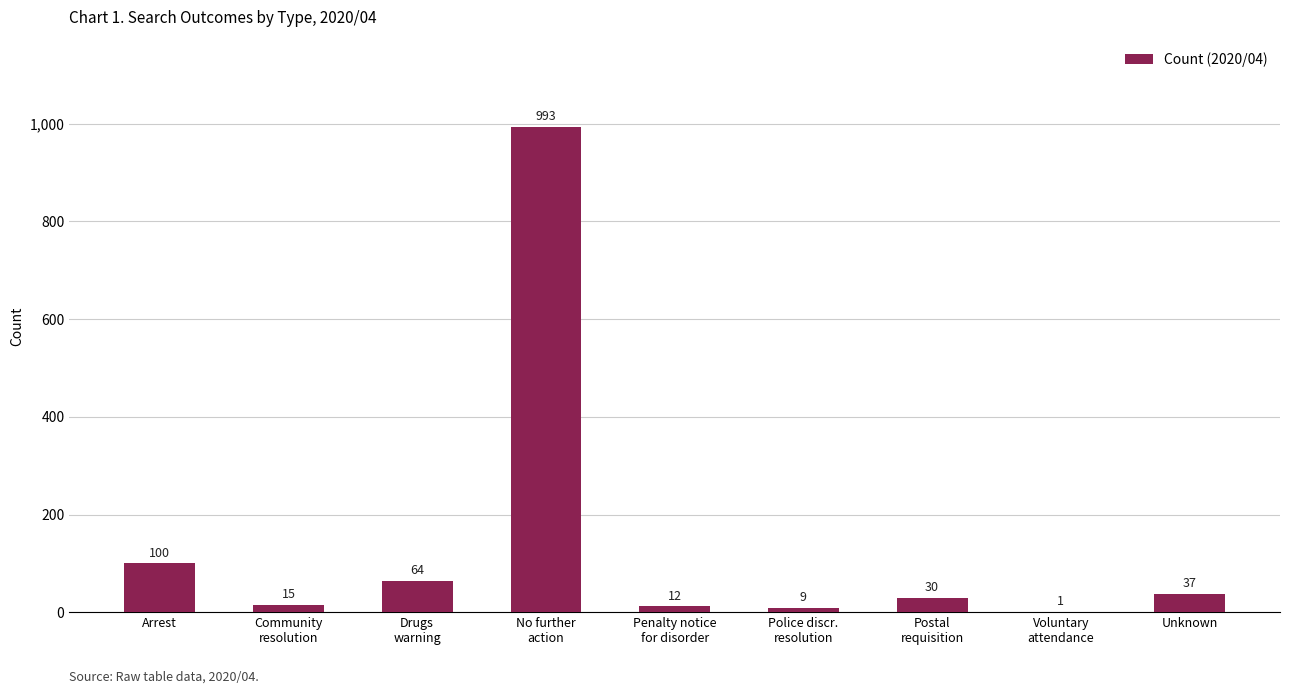

True or false: the data shows 110 at Drugs
warning.

False